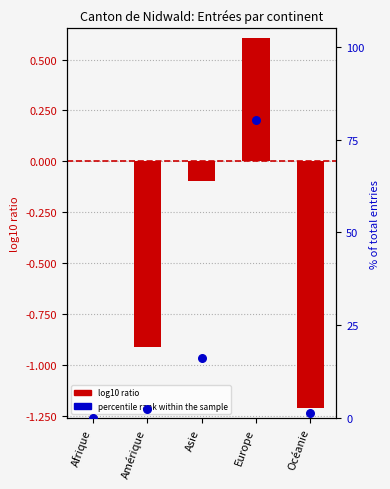

Which series has the largest Y range (max minus min)?

percentile rank within the sample